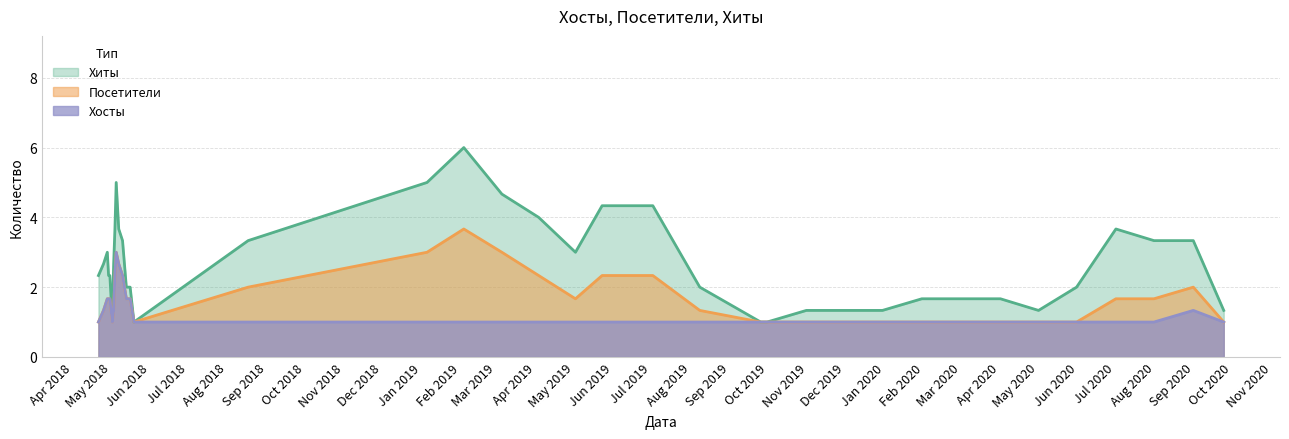

True or false: Хосты and Посетители intersect in this chart.

False